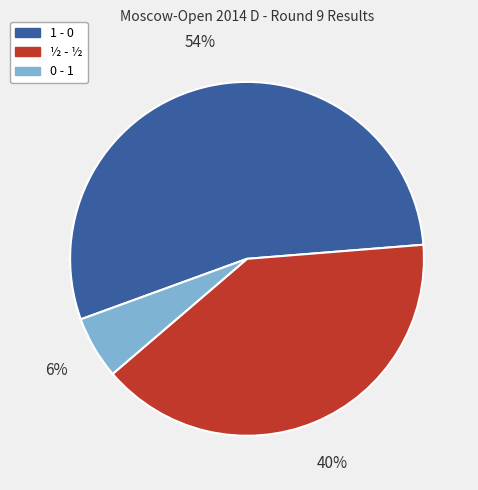

True or false: ½ - ½ accounts for 40% of the total.

True